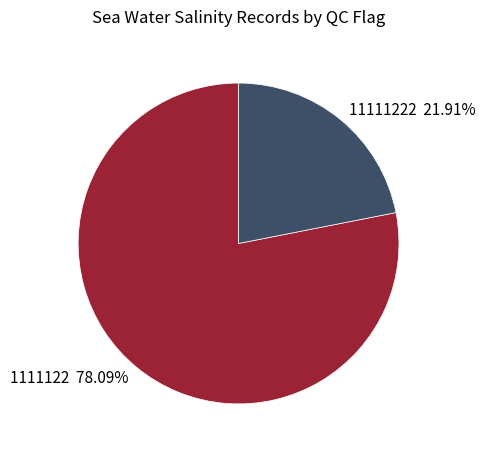

Is there any slice that represents more than half of the pie?

Yes